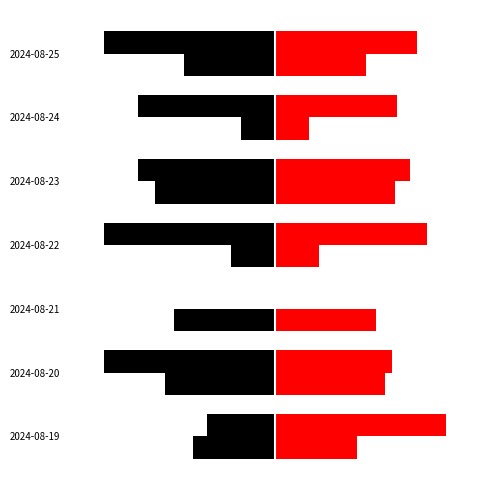

Is it true that Pressione Max equals 64.4 at 2024-08-20?

True